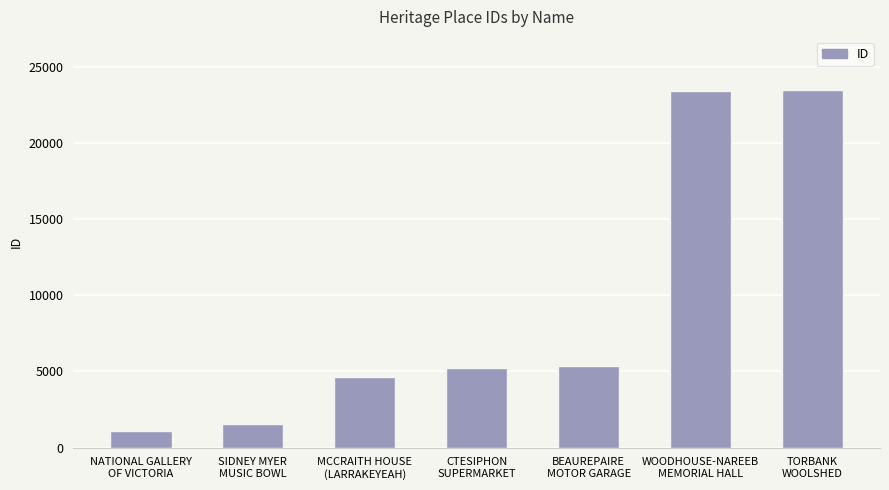

Approximately how many times larger is the value at TORBANK
WOOLSHED compared to WOODHOUSE-NAREEB
MEMORIAL HALL?

1.0